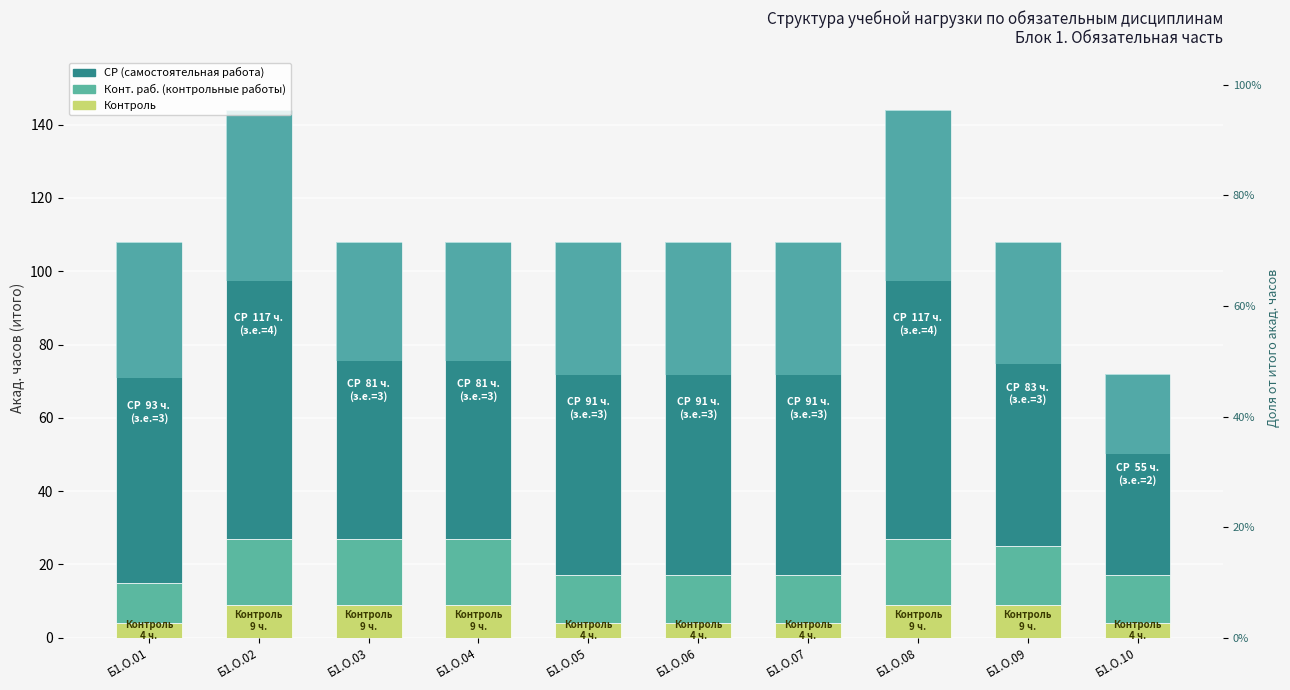

What is the total value across all series at Б1.О.04?

108